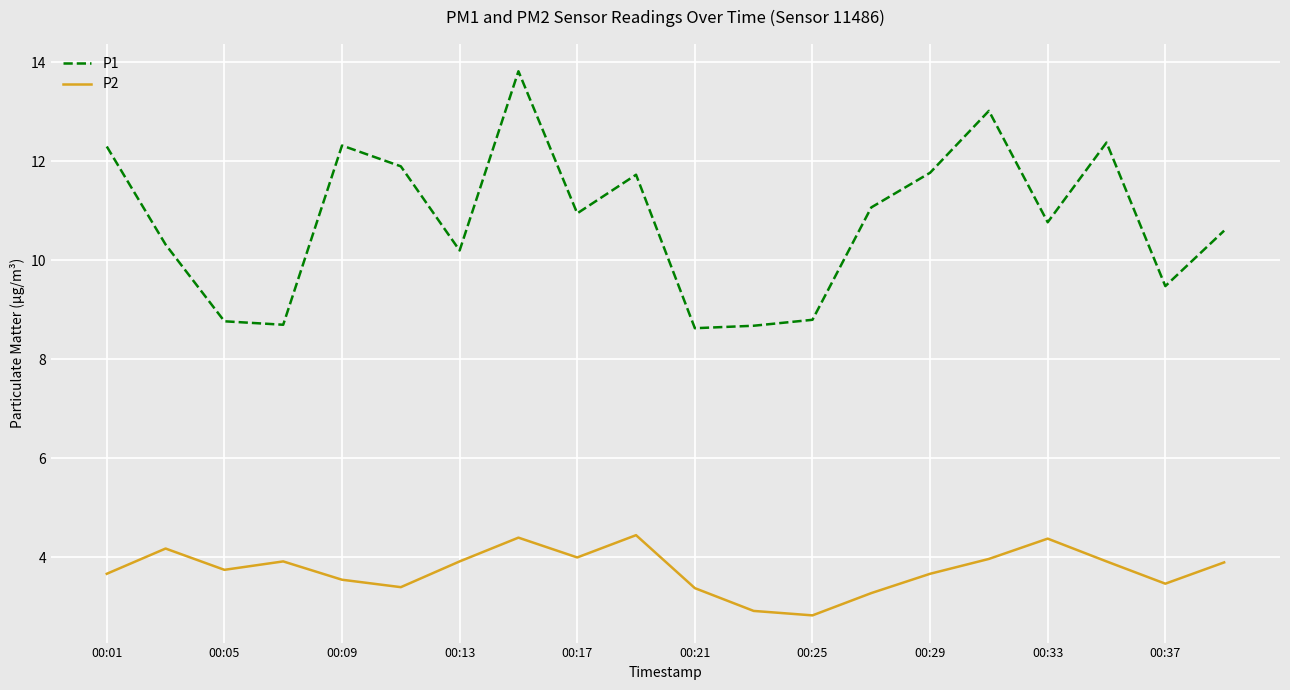

Which series has the widest spread of values?

P1